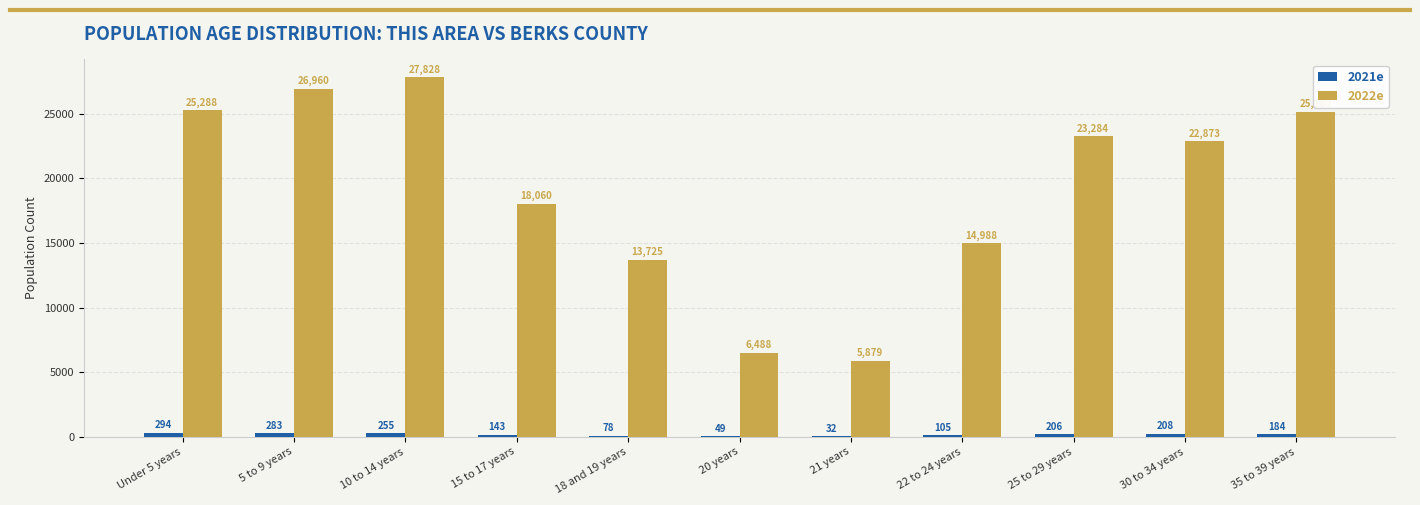

What is the maximum value shown in the chart?

27828